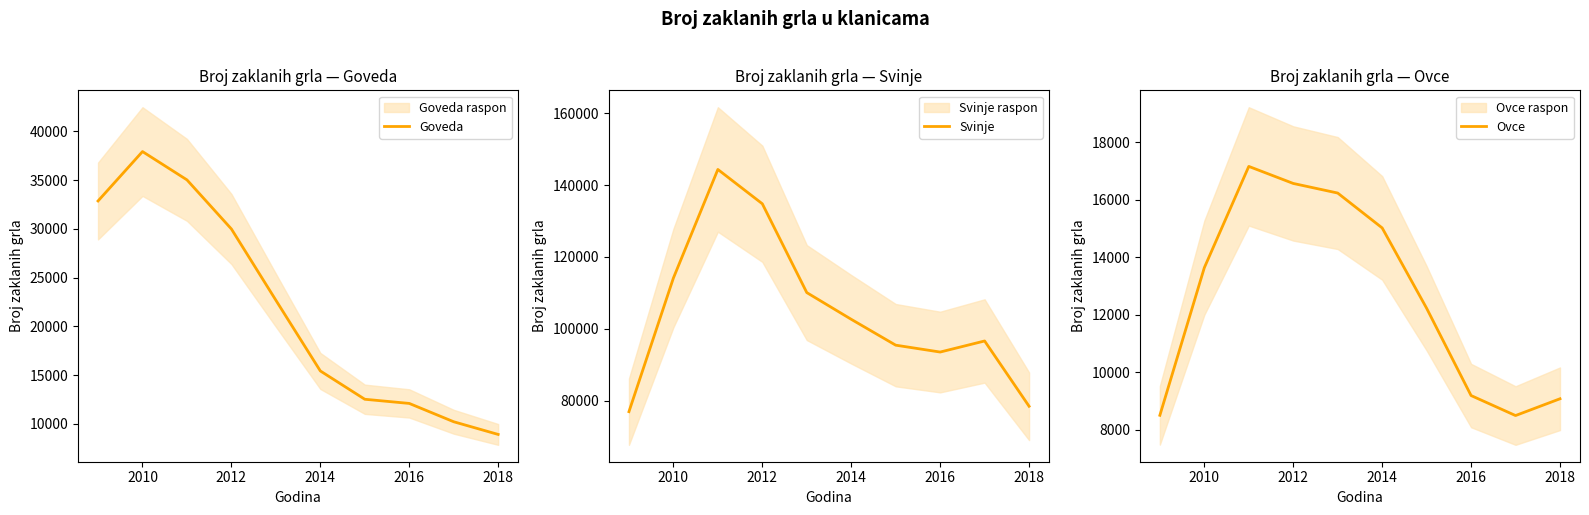

Reading left to right, transcribe all the data shown in this chart.

Goveda: 32866	37937	35032	29990	22678	15420	12513	12086	10204	8903
Svinje: 76953	114142	144356	134804	110088	102654	95457	93543	96623	78455
Ovce: 8501	13636	17160	16567	16233	15020	12225	9188	8492	9076